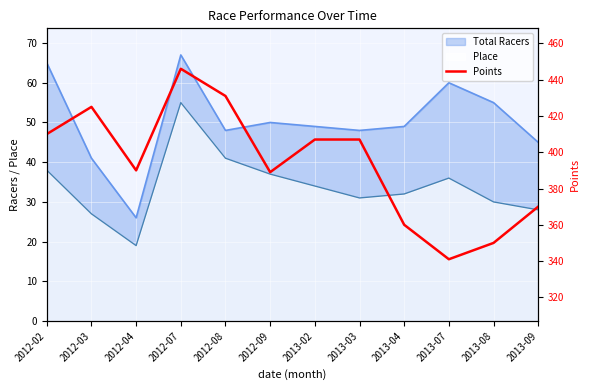

Rank the categories by value from lowest to highest.

2013-07, 2013-08, 2013-04, 2013-09, 2012-09, 2012-04, 2013-02, 2013-03, 2012-02, 2012-03, 2012-08, 2012-07